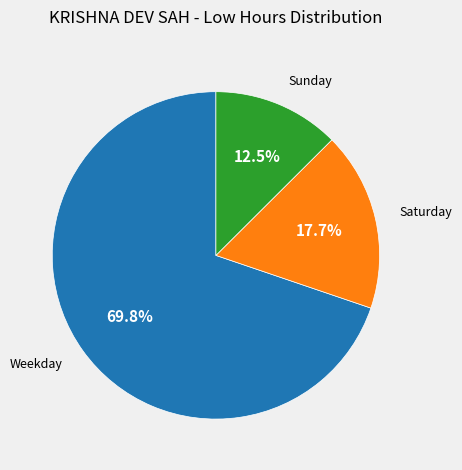

How many segments does this pie chart have?

3